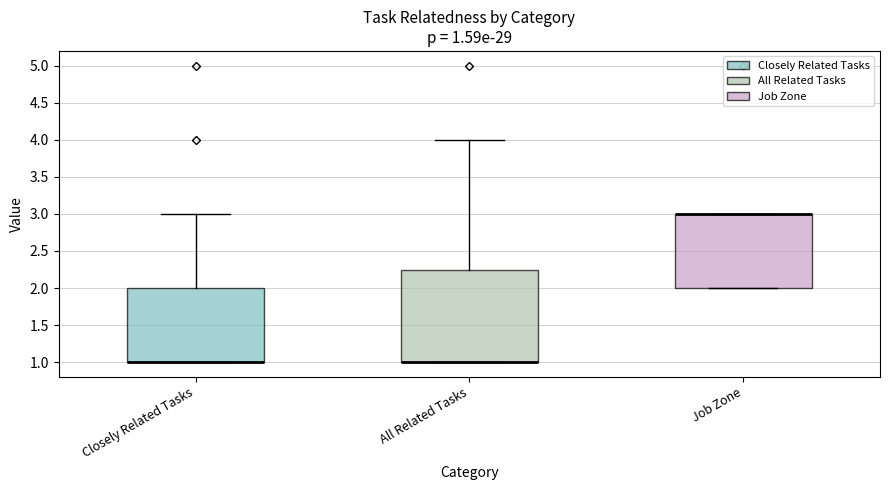

Which box is the tallest, from its lower edge to its upper edge?

All Related Tasks